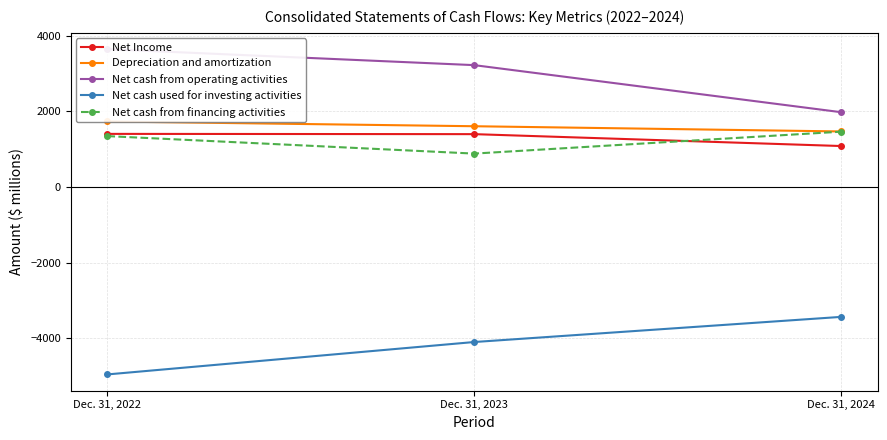

Rank the categories by Net cash from financing activities value from lowest to highest.

Dec. 31, 2023, Dec. 31, 2022, Dec. 31, 2024